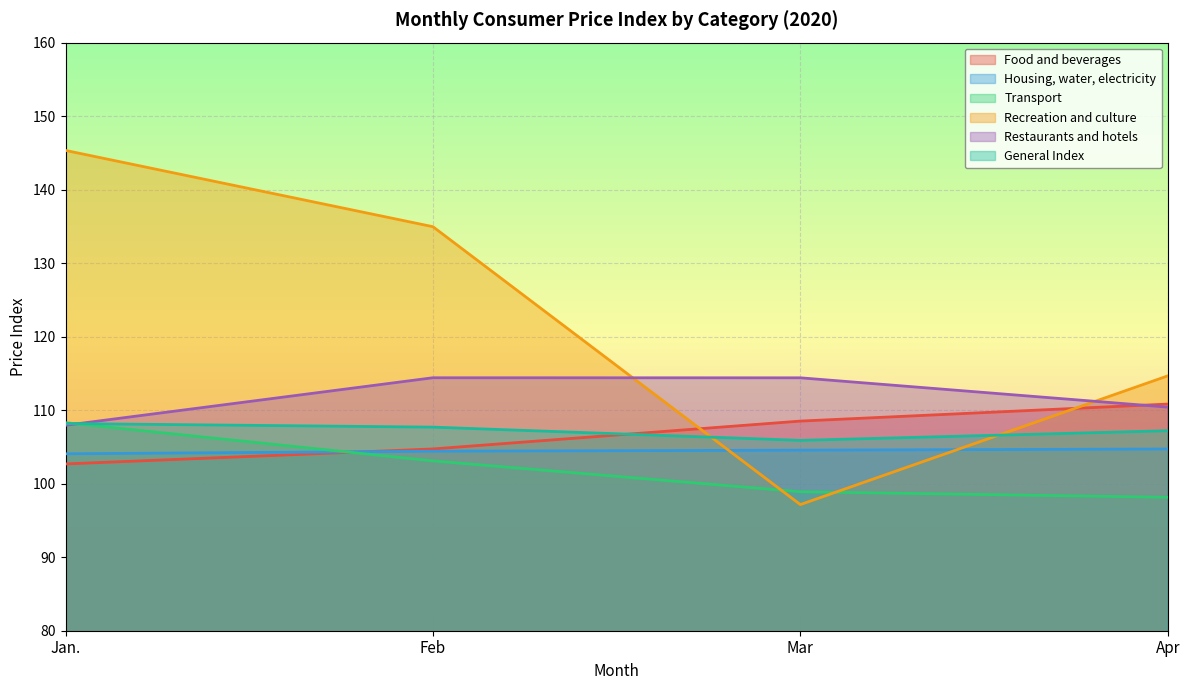

At which category is the sum across all series the highest?

Jan.